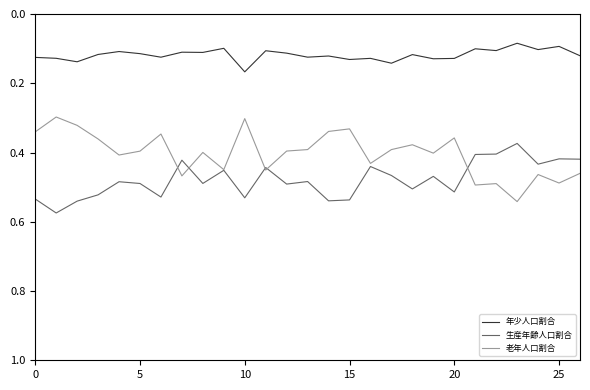

Which series has the largest total across all categories?

生産年齢人口割合